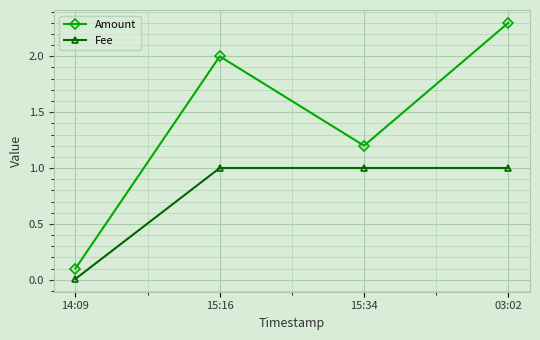

What is the difference between the maximum and minimum values in the Amount series?

2.2